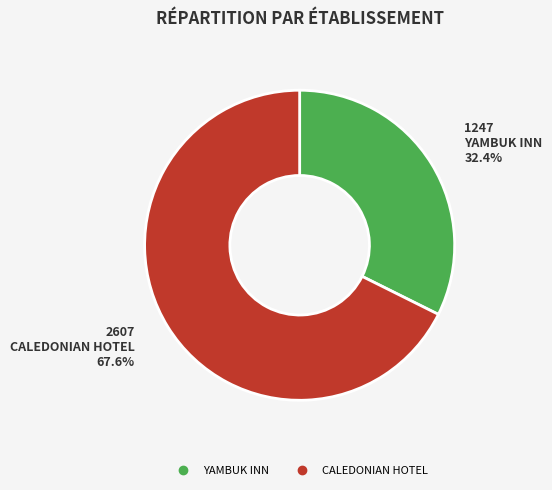

How many slices are in this pie chart?

2